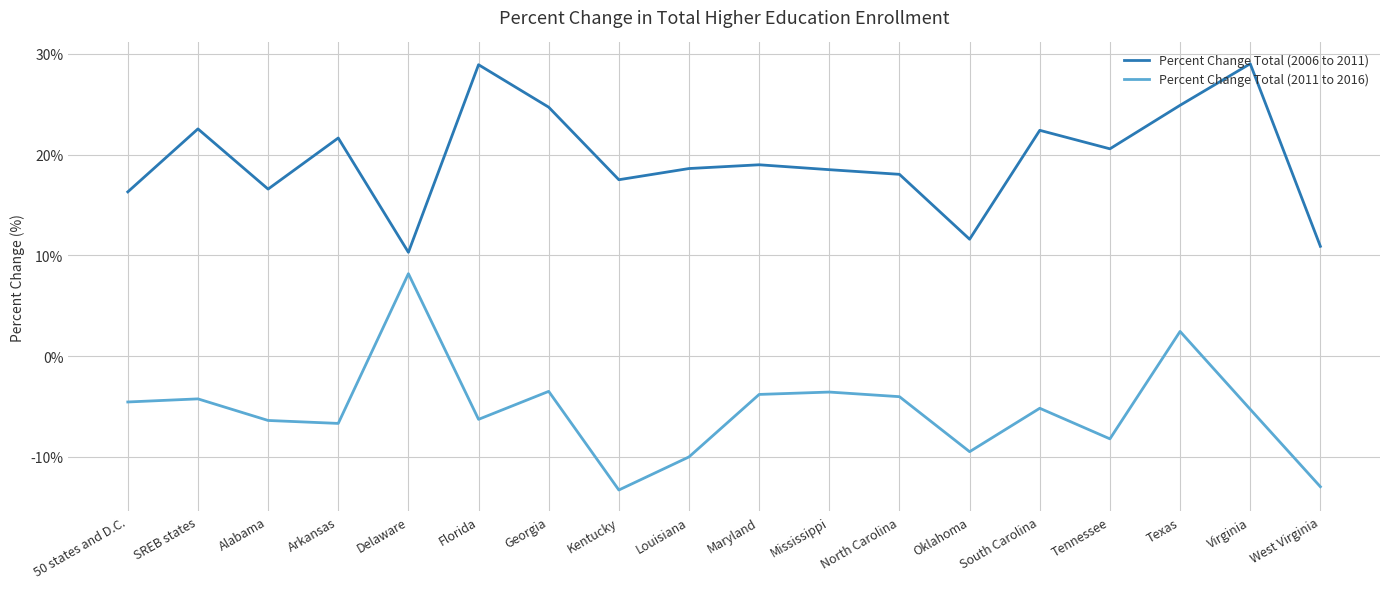

Between Florida and Mississippi, which series saw the biggest shift?

Percent Change Total (2006 to 2011)